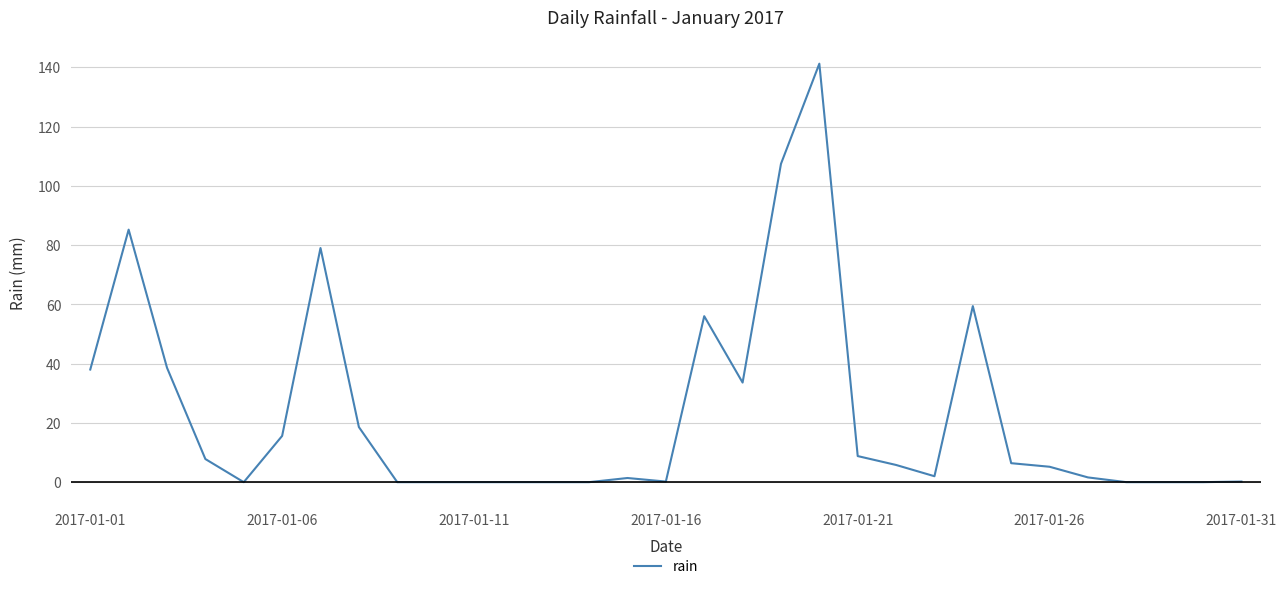

What is the difference between the maximum and minimum values?

141.2